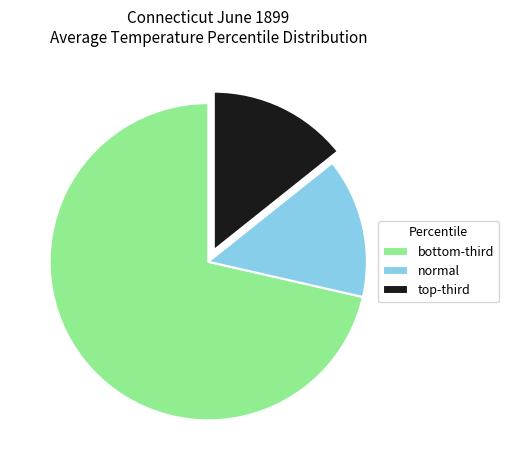

What is the largest slice in the pie chart?

bottom-third